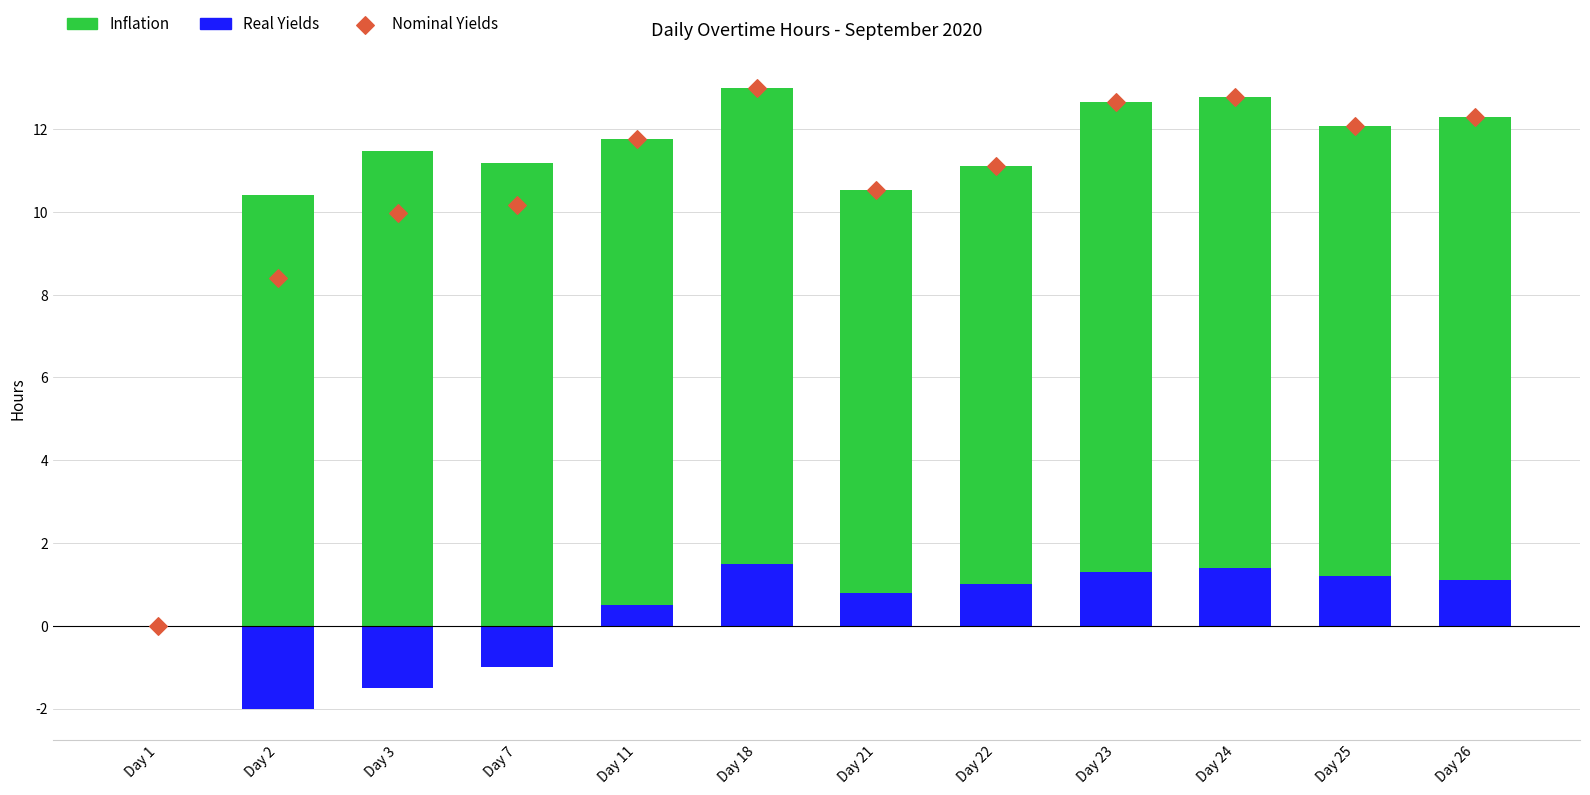

At which category is the sum across all series the highest?

Day 18